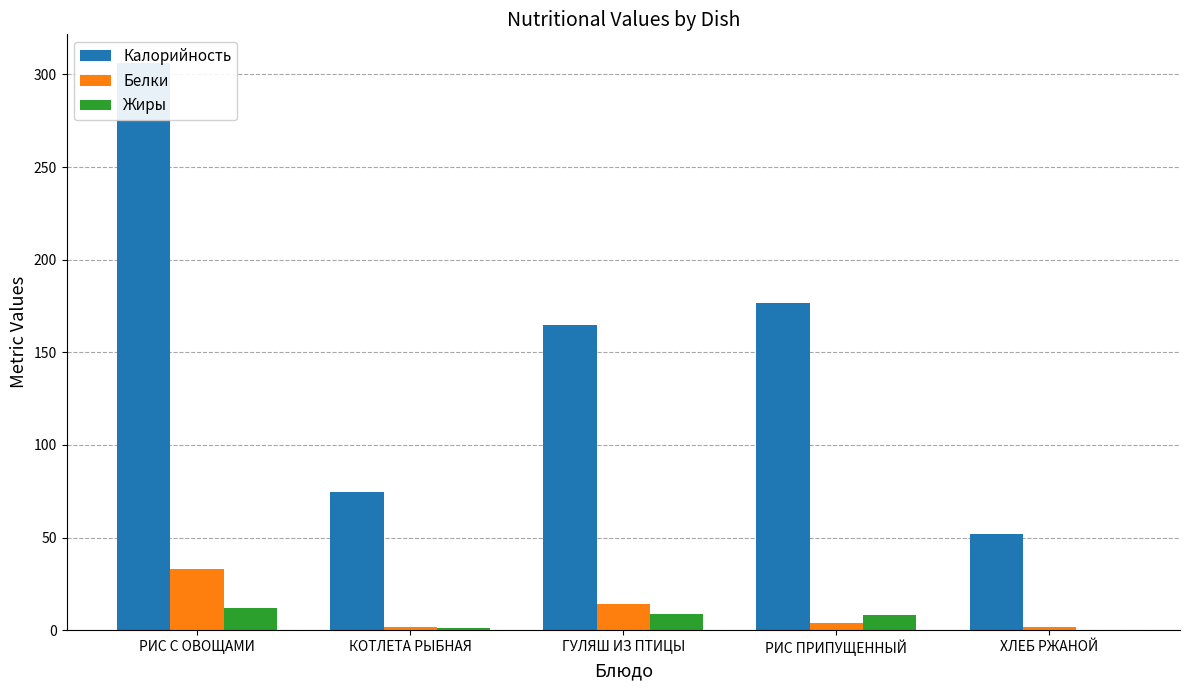

What position from the left is ГУЛЯШ ИЗ ПТИЦЫ?

3